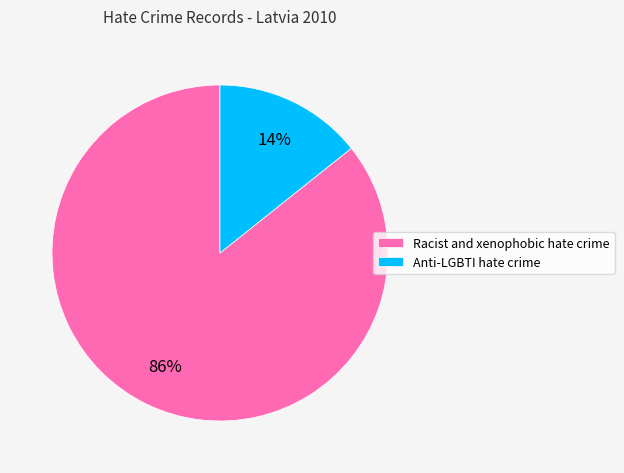

Do Anti-LGBTI hate crime and Racist and xenophobic hate crime together represent more than half of the pie?

Yes